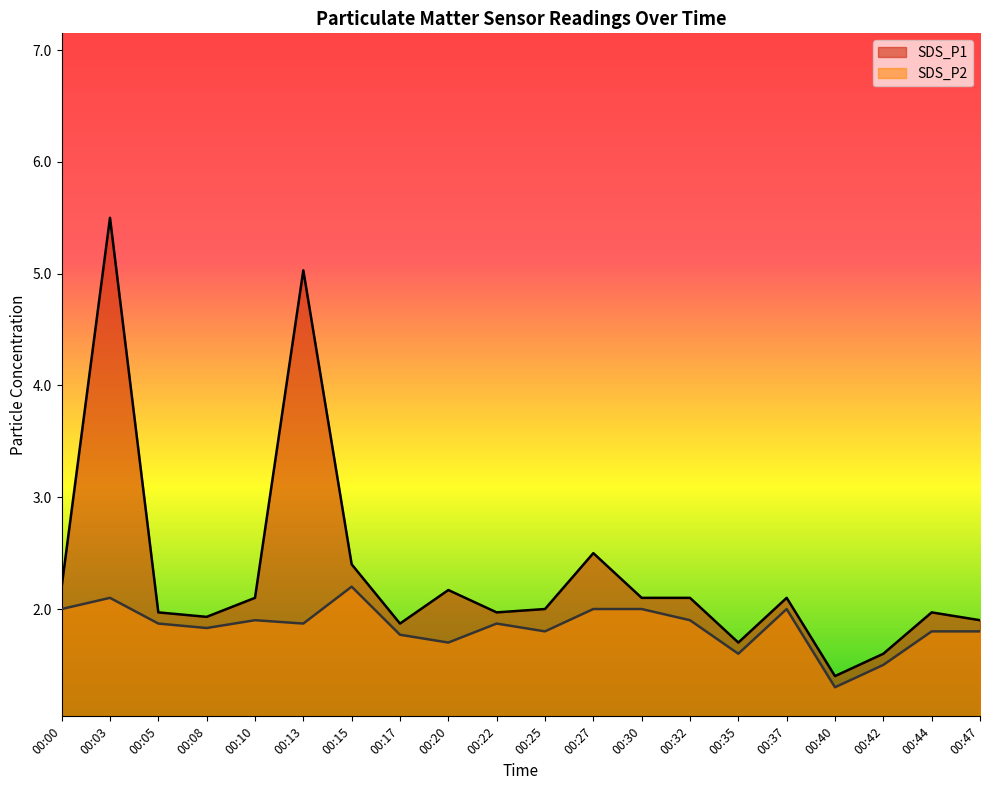

The value of SDS_P1 at 00:44 is 2.6. True or false?

False